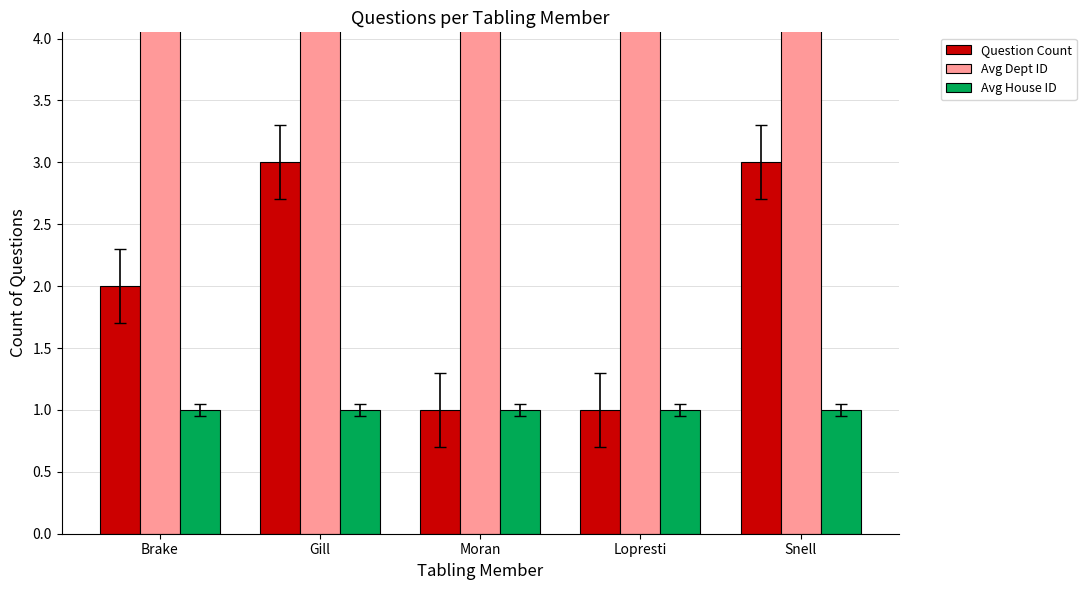

What is the difference between the highest and lowest values at Snell?

19